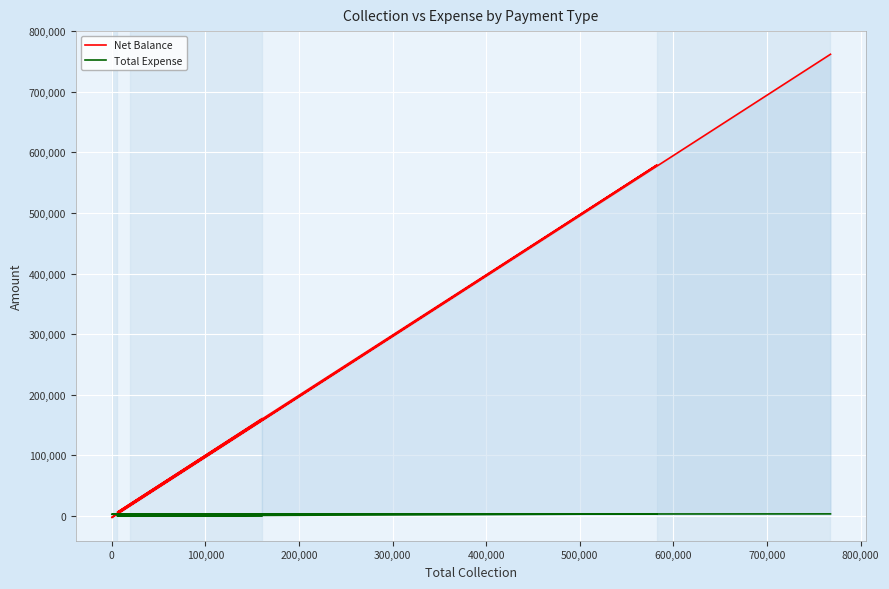

At which label does Net Balance first exceed 160450?

200,000